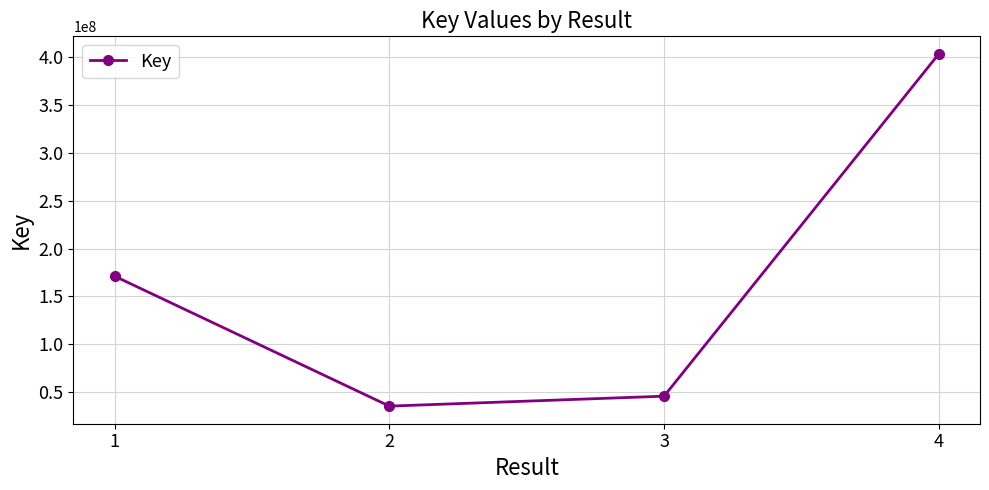

Which has a higher value, 1 or 4?

4